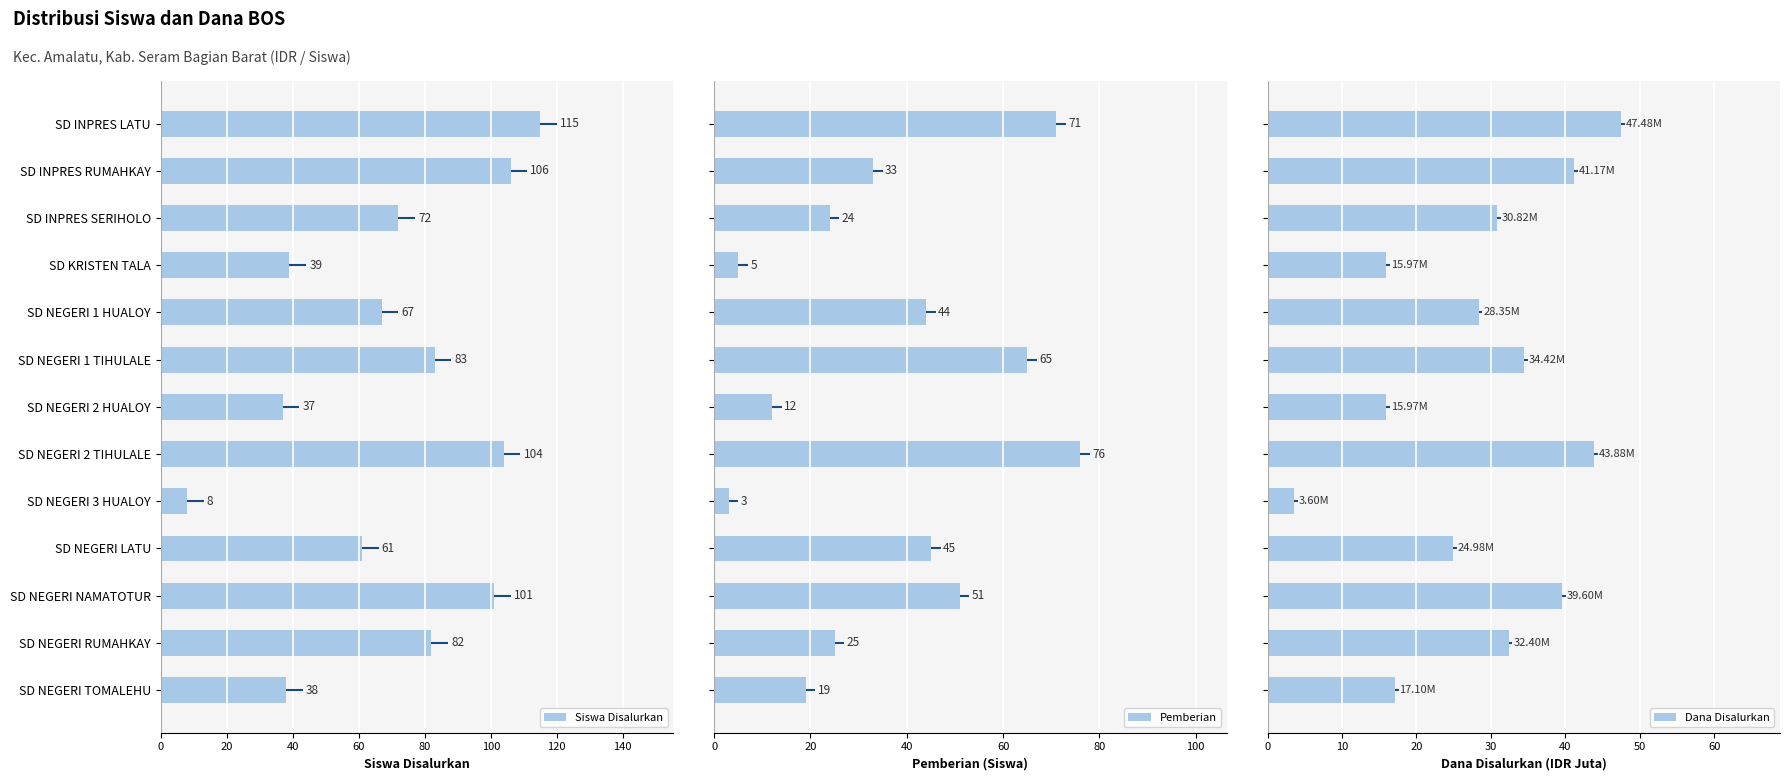

Are the bars grouped side by side (vs. stacked)?

Yes